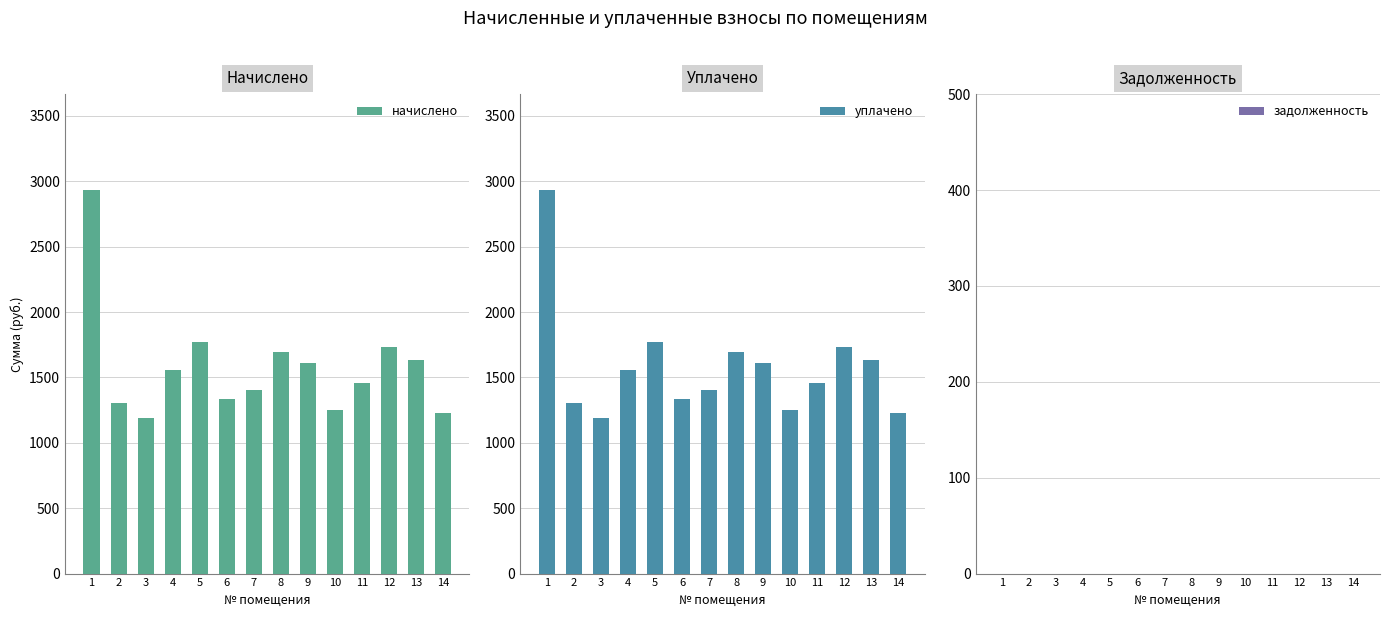

Between 7 and 14, which is larger?

7